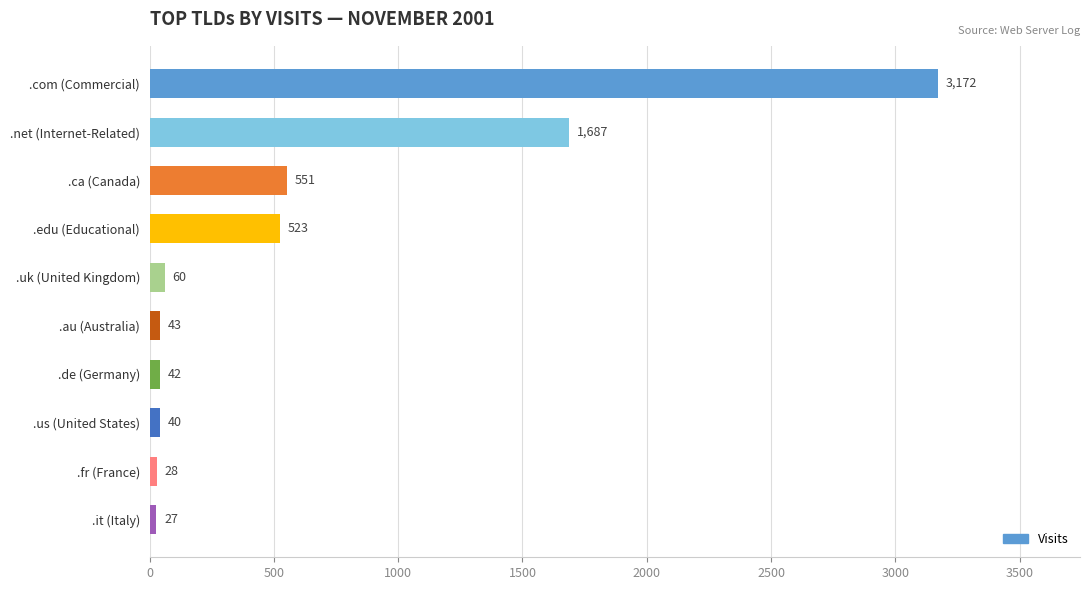

Which has a higher value, .uk (United Kingdom) or .de (Germany)?

.uk (United Kingdom)